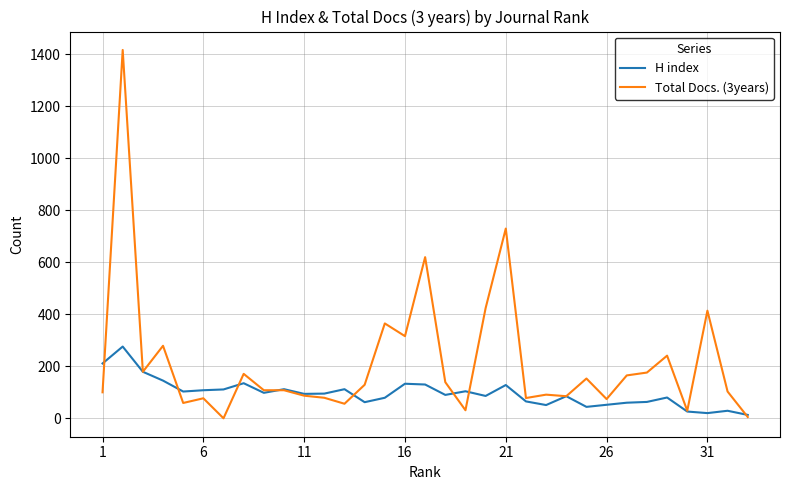

What is the maximum value for H index?

276